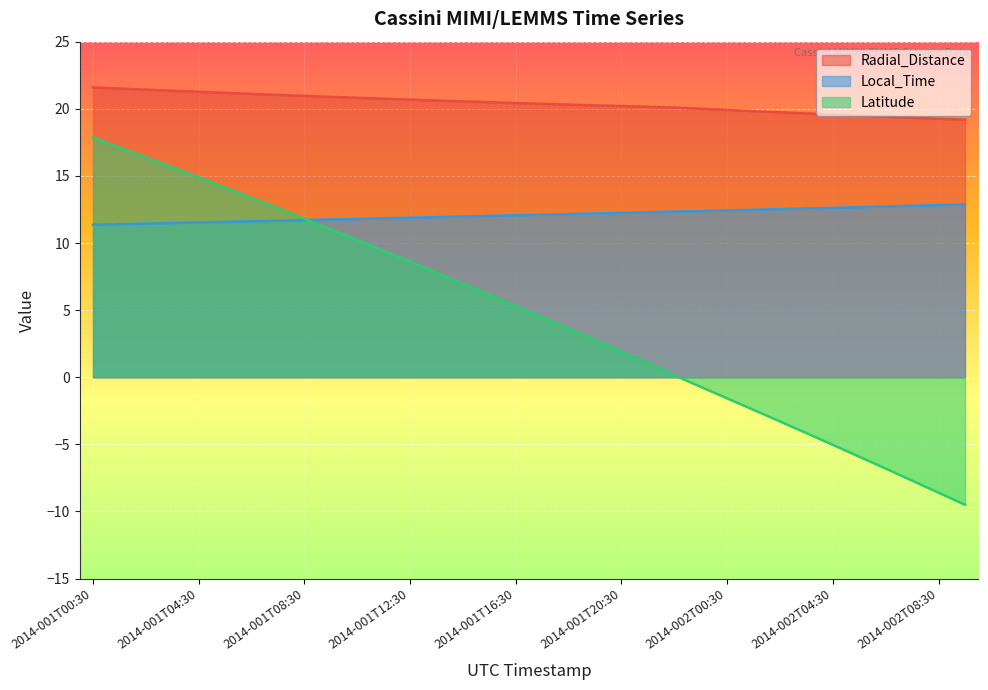

Which category has the lowest value across all series?

2014-002T09:30